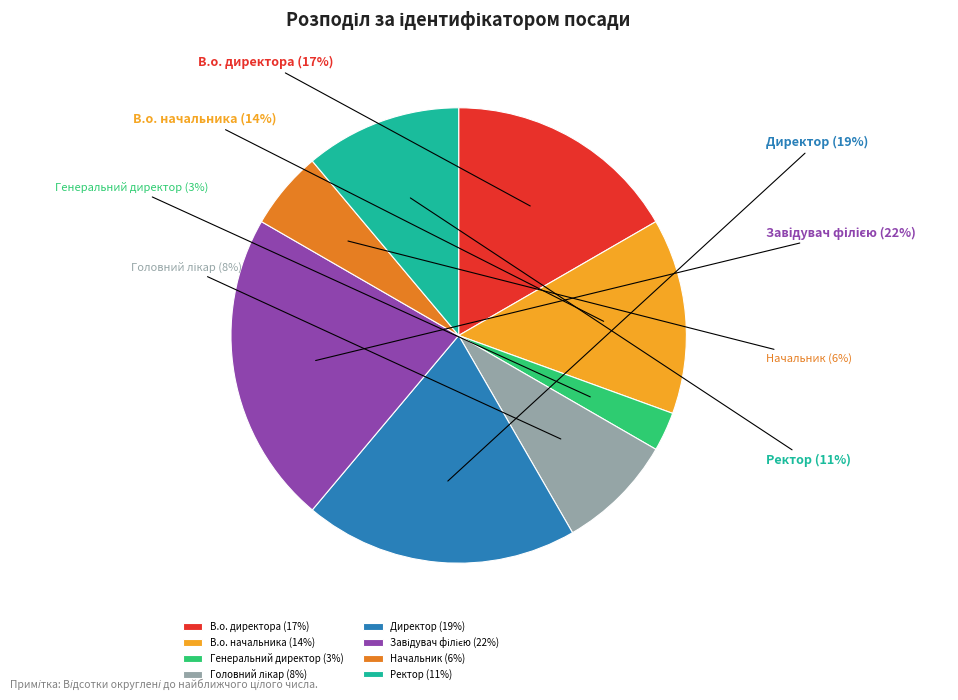

To the nearest percent, what is the average slice percentage?

12%